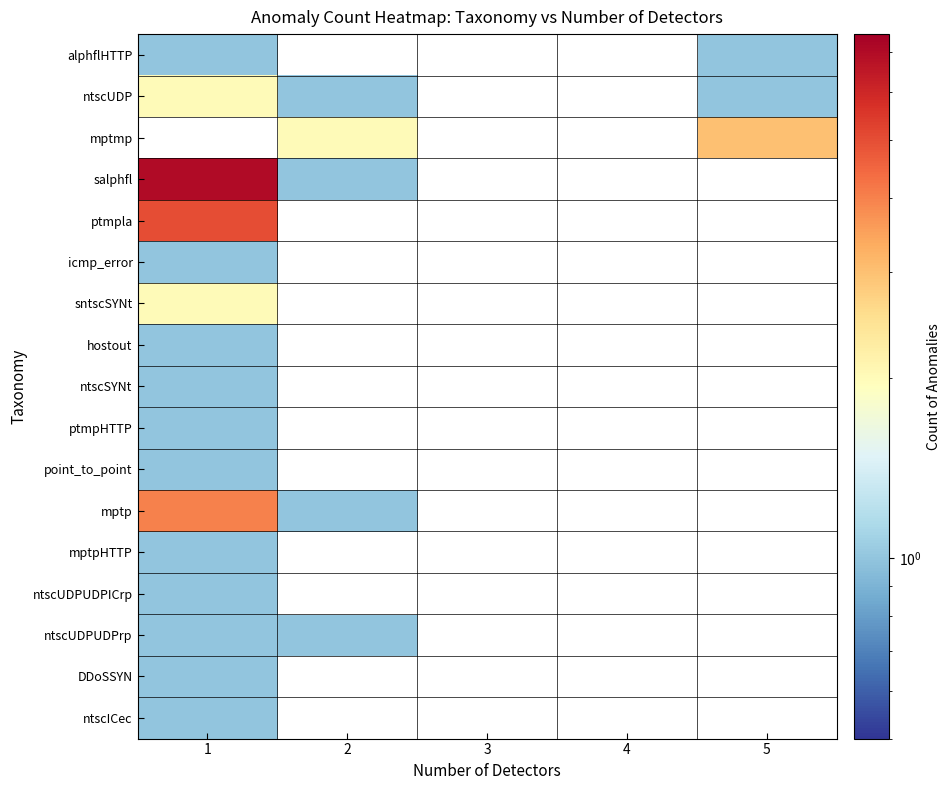

Count the number of categories in the chart.

5